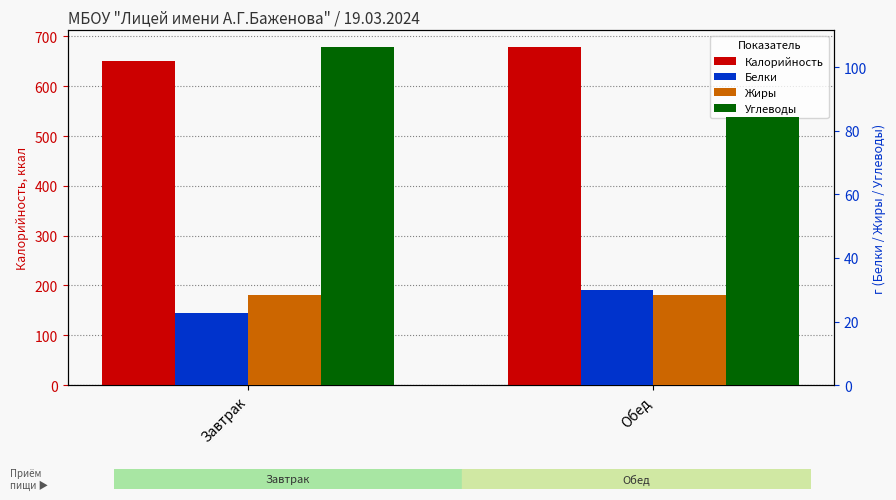

What is the label of the 1st bar from the left?

Завтрак